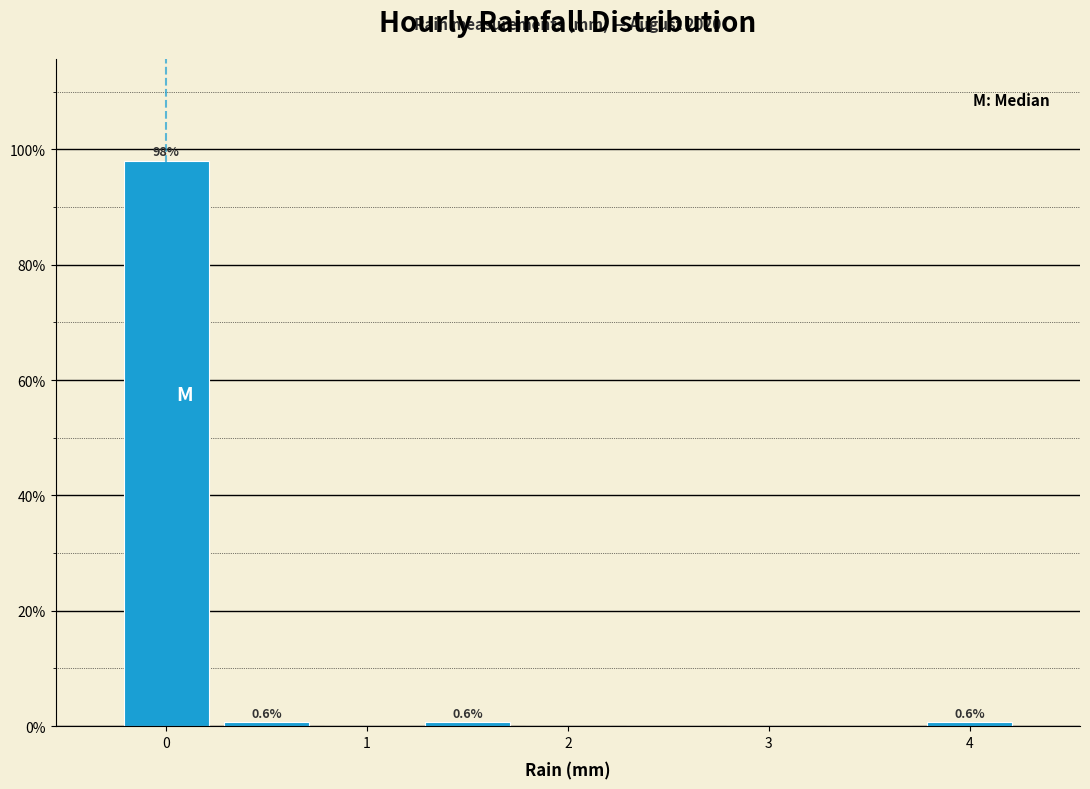

Over which range of the x-axis is the bar tallest?

-0.25 to 0.25